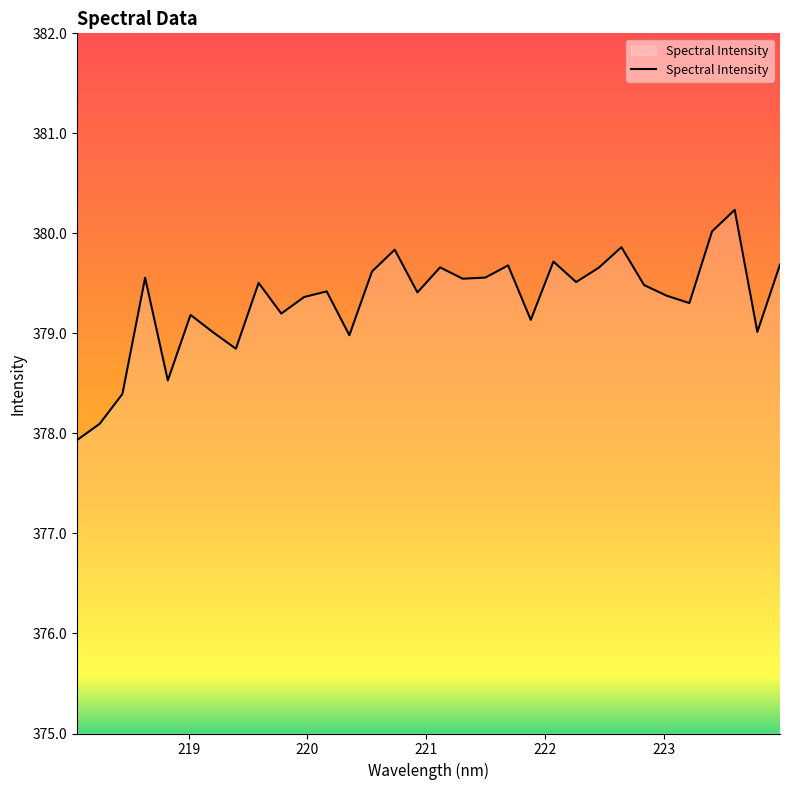

True or false: the data has more than 0 interior local peaks.

True